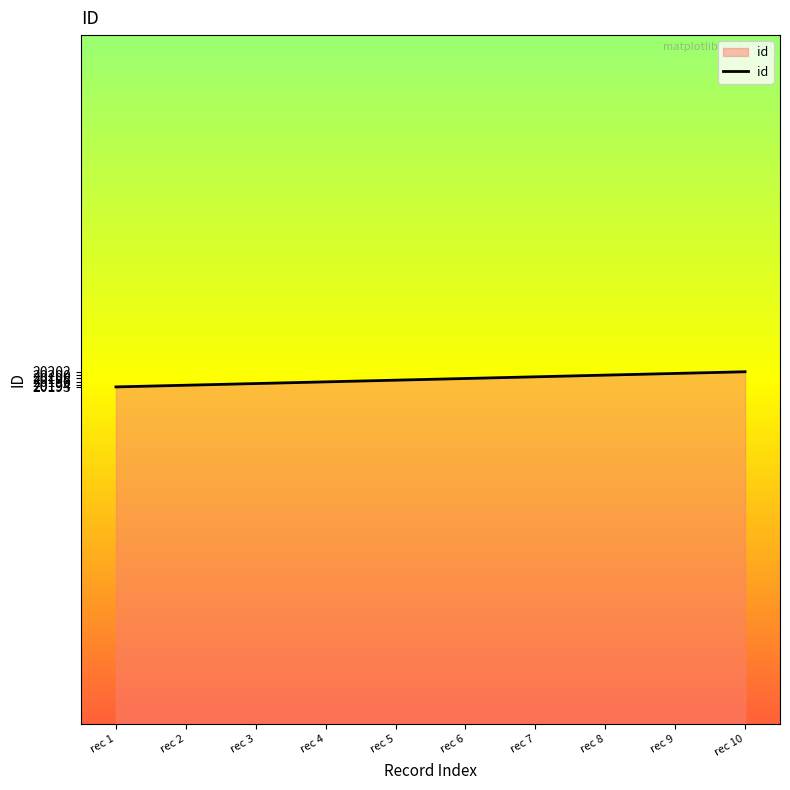

Approximately how many times larger is the value at rec 9 compared to rec 1?

1.0